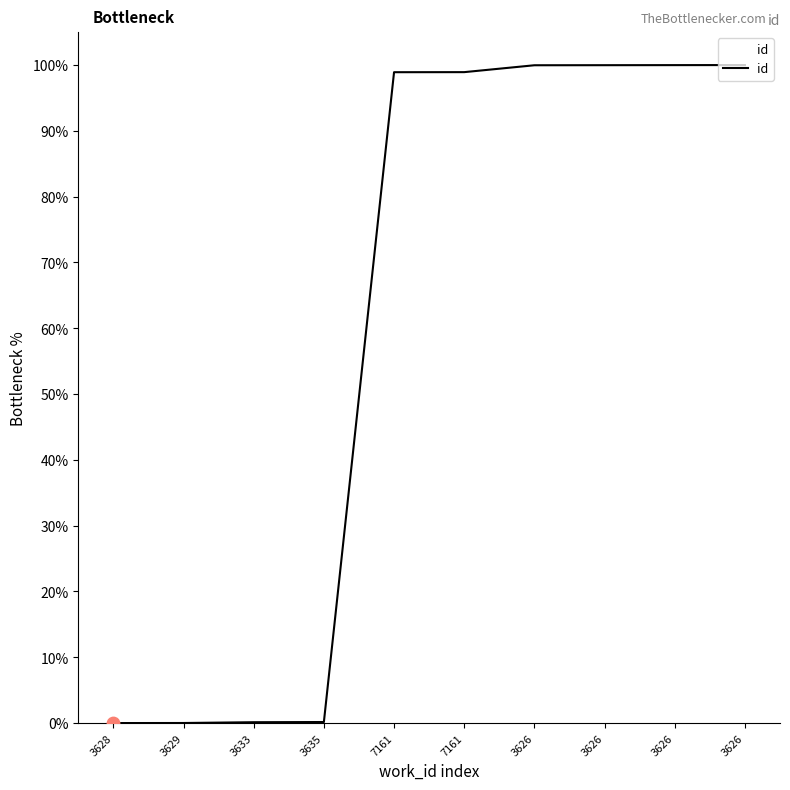

Approximately how many times larger is the value at 7161 compared to 3626?

1.0